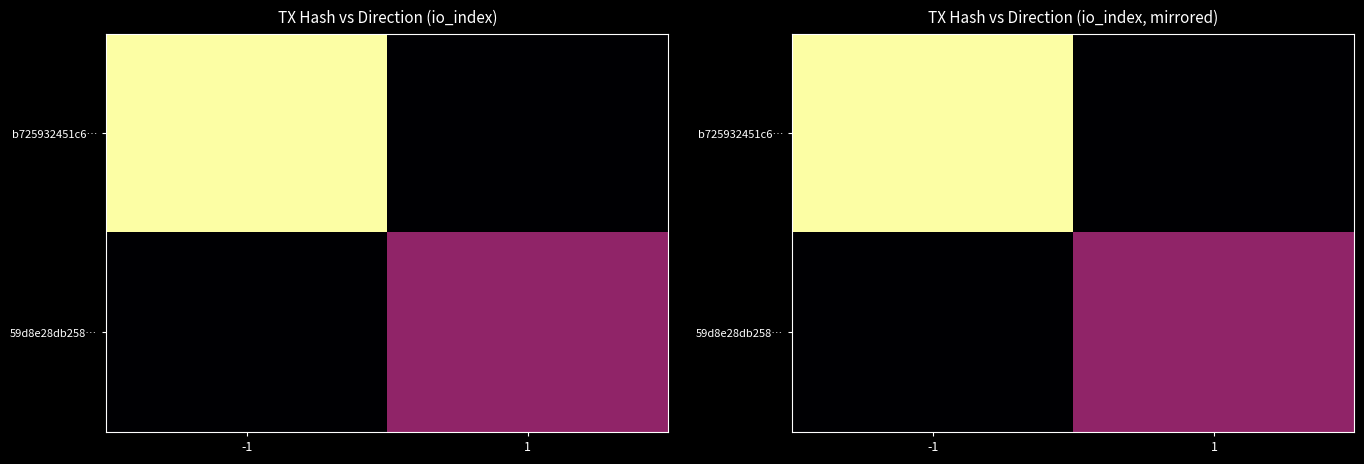

List the labels in order of 59d8e28db258… value, largest first.

1, -1